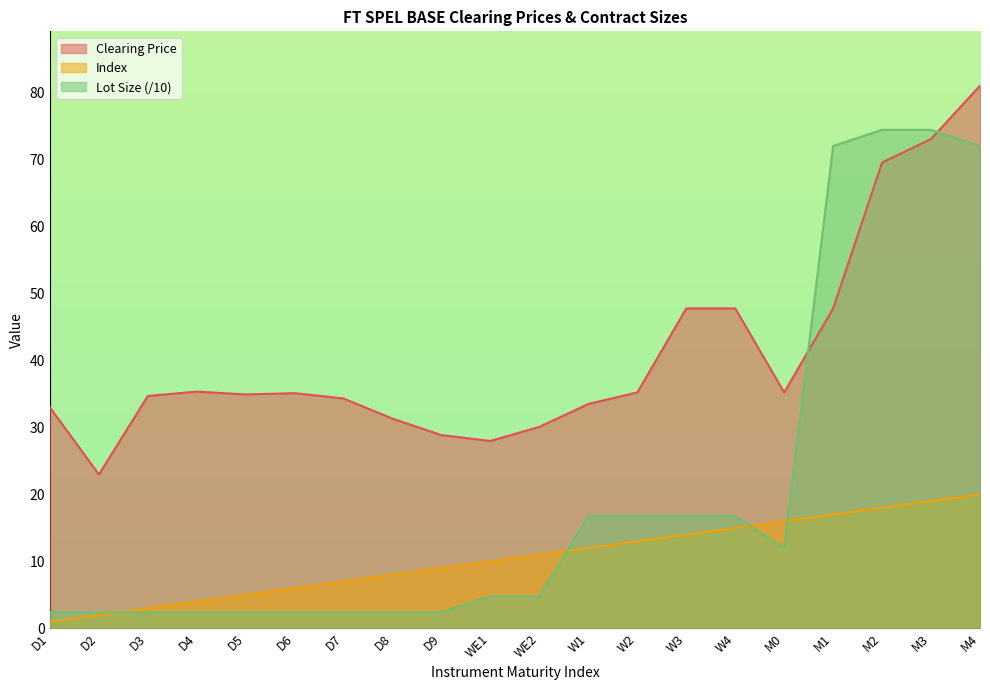

True or false: Lot Size has a value of 23.7 at W1.

False